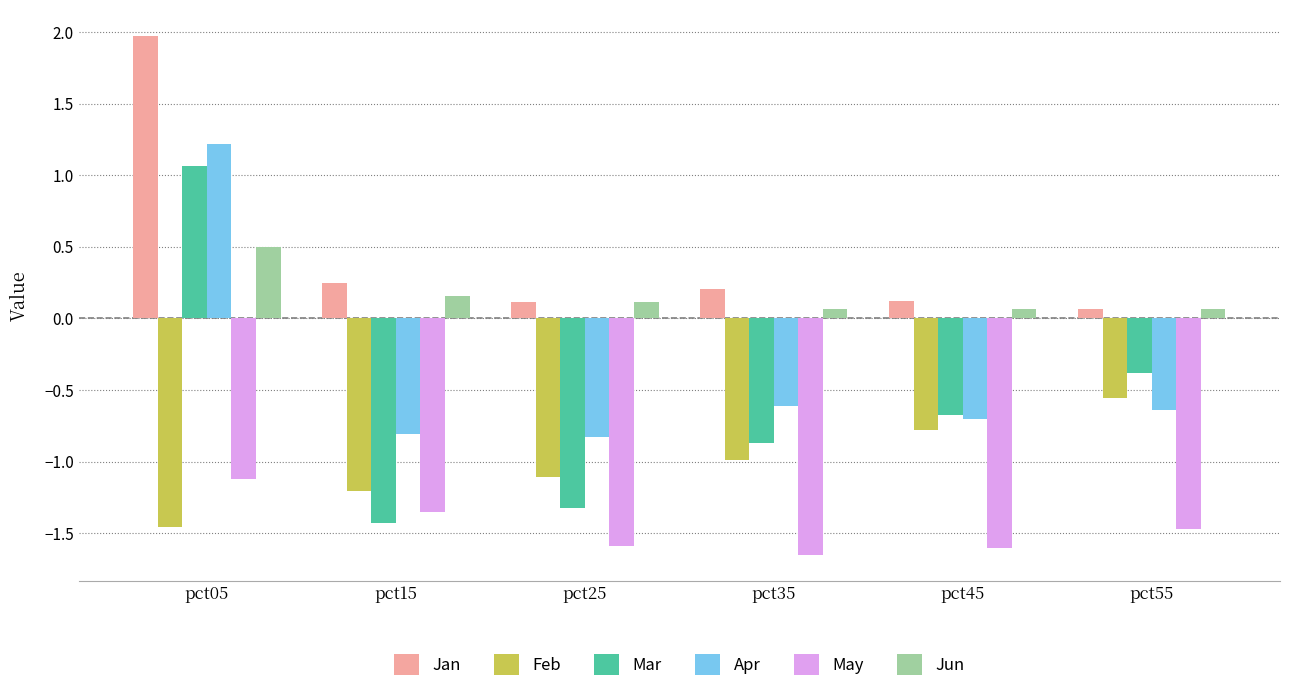

Where is Feb nearest to the value -1?

pct35